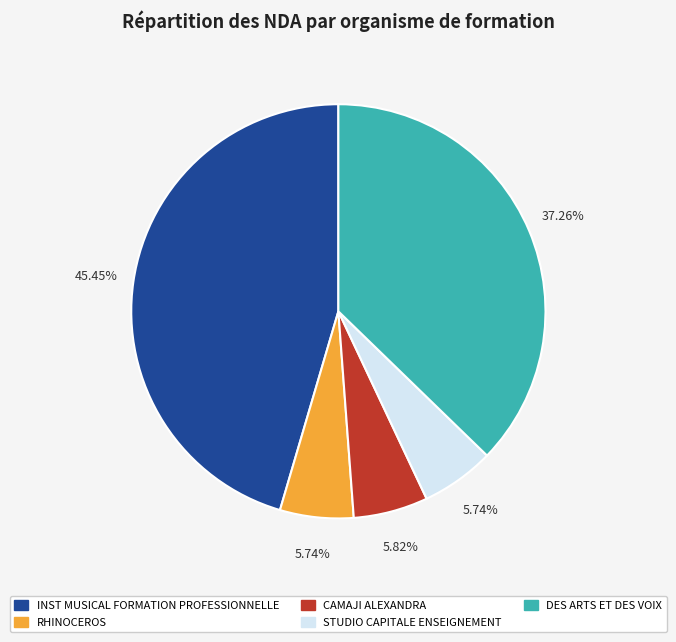

To the nearest percent, what is the difference between the largest and smallest slice percentages?

40%